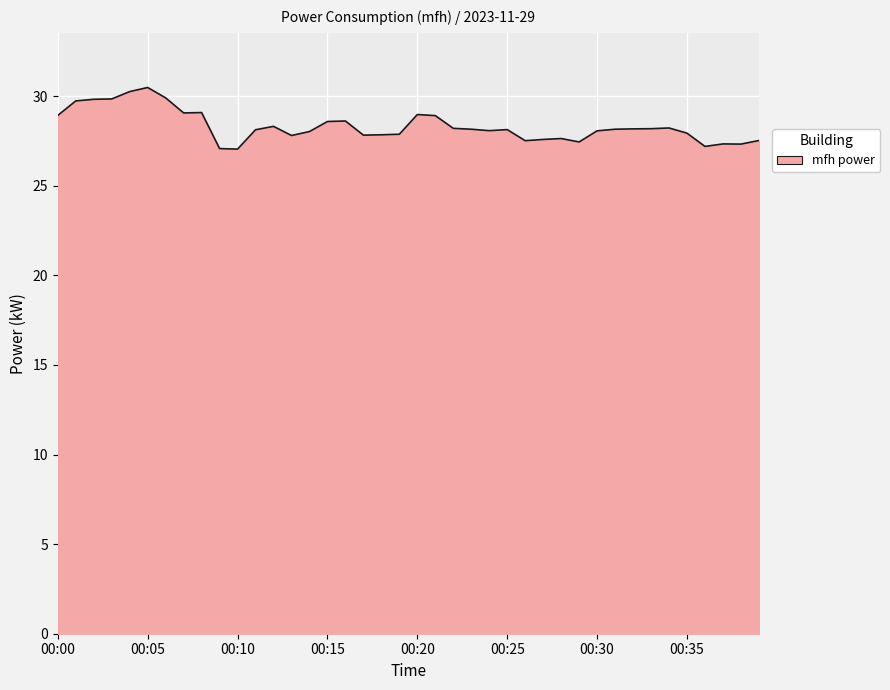

What is the maximum value shown in the chart?

30.5